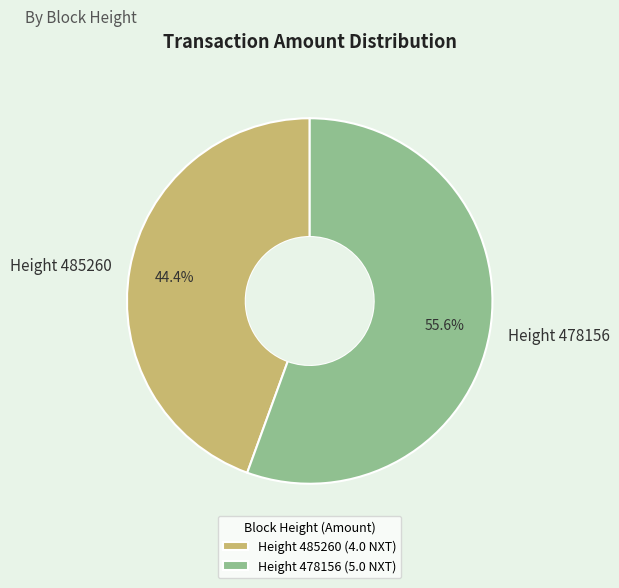

To the nearest percent, what portion does Height 478156 represent?

56%